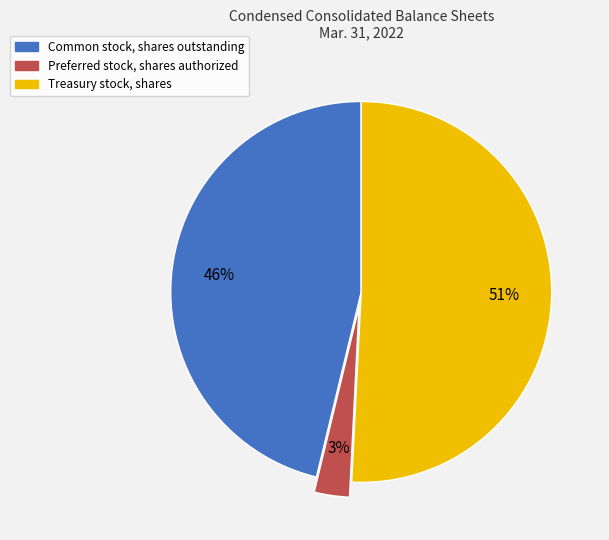

How many slices are in this pie chart?

3